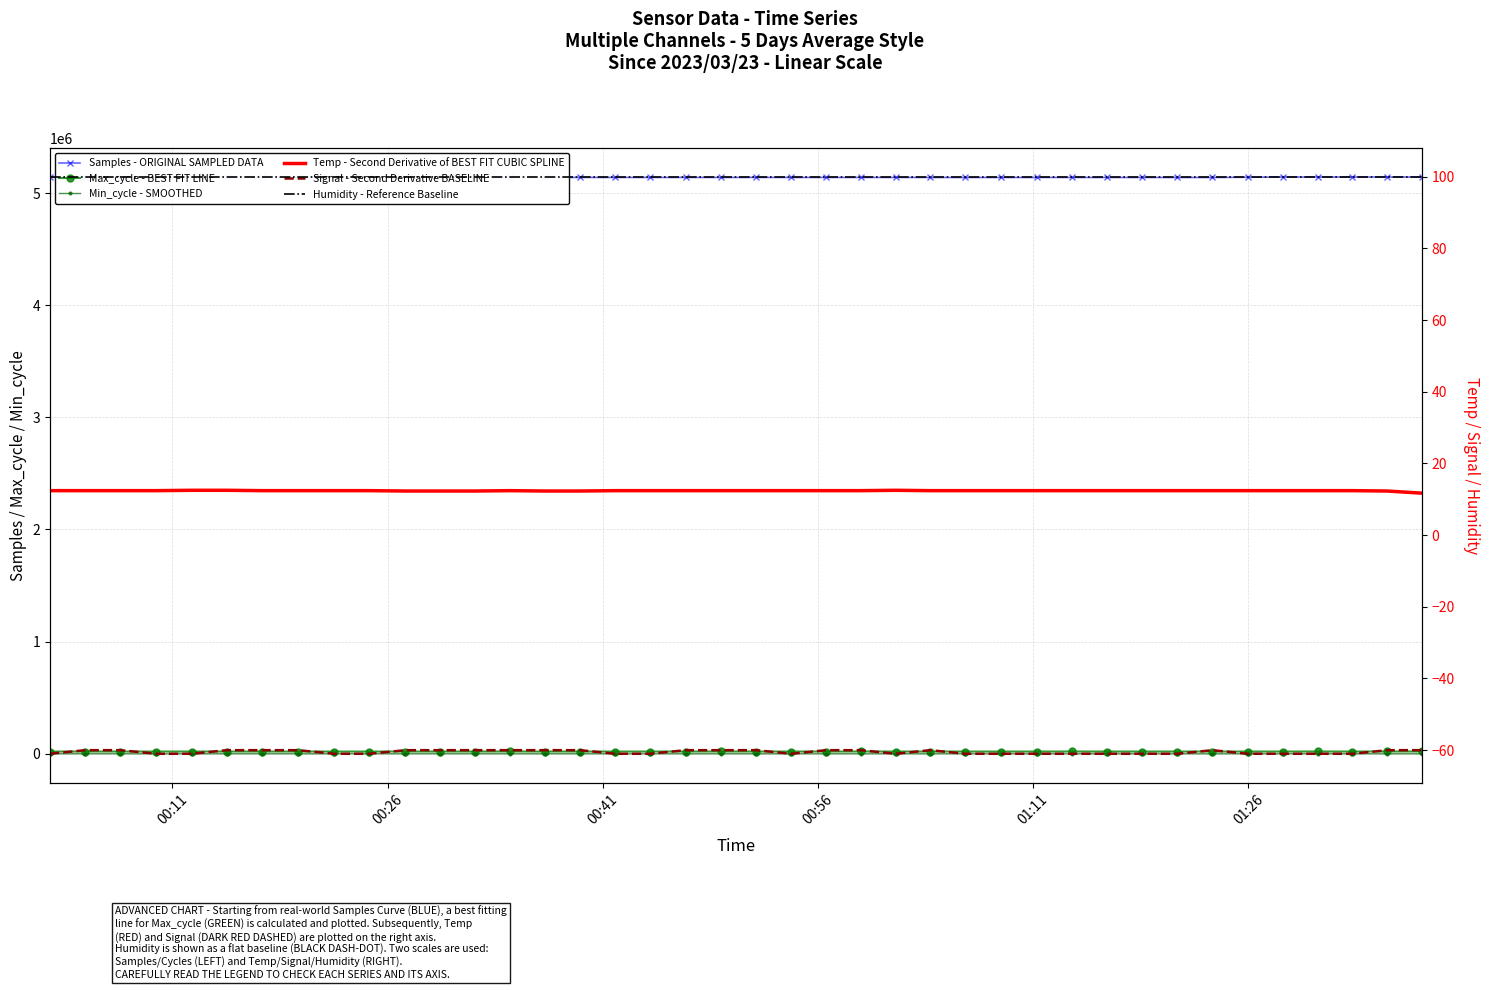

Rank the series at 00:26 from highest to lowest value.

Samples - ORIGINAL SAMPLED DATA, Max_cycle - BEST FIT LINE, Humidity - Reference Baseline, Min_cycle - SMOOTHED, Temp - Second Derivative of BEST FIT CUBIC SPLINE, Signal - Second Derivative BASELINE